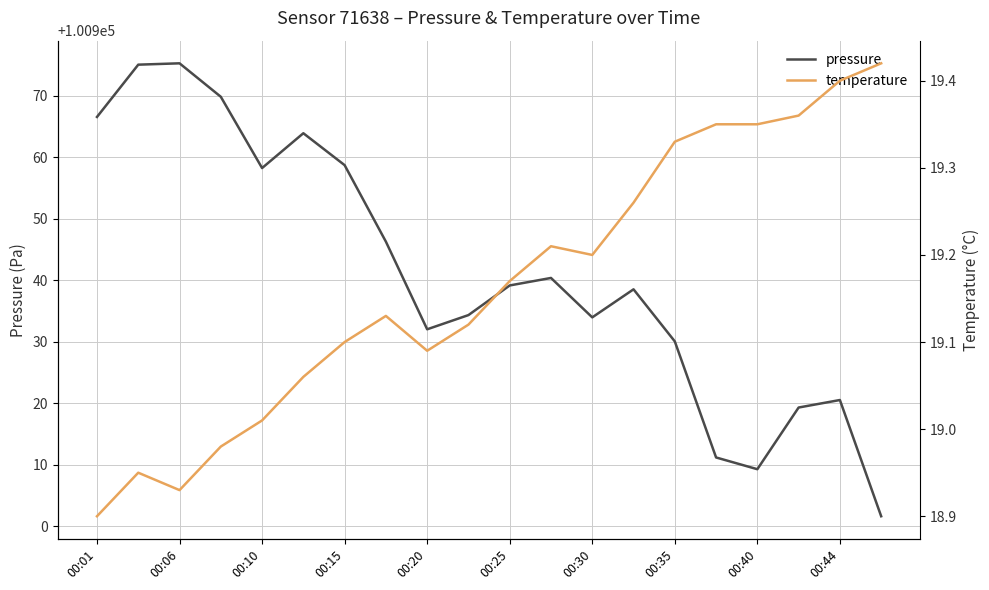

Read the pressure value at 00:44.

100920.5